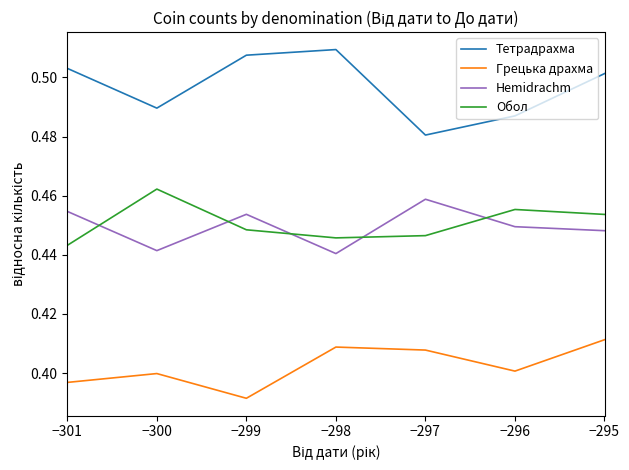

Count the number of categories in the chart.

7